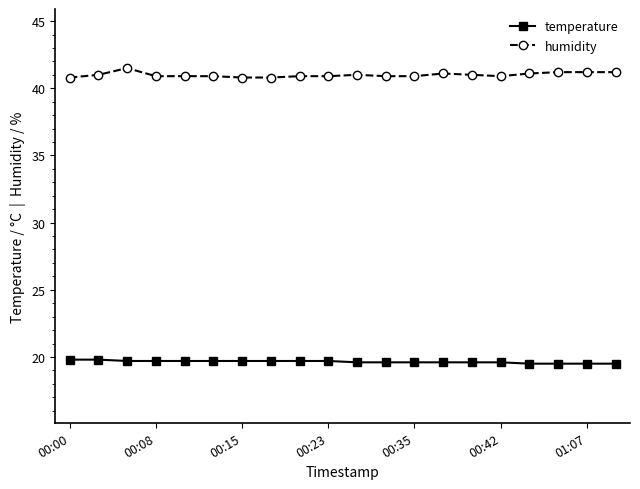

What is the sum of all humidity values?

819.9